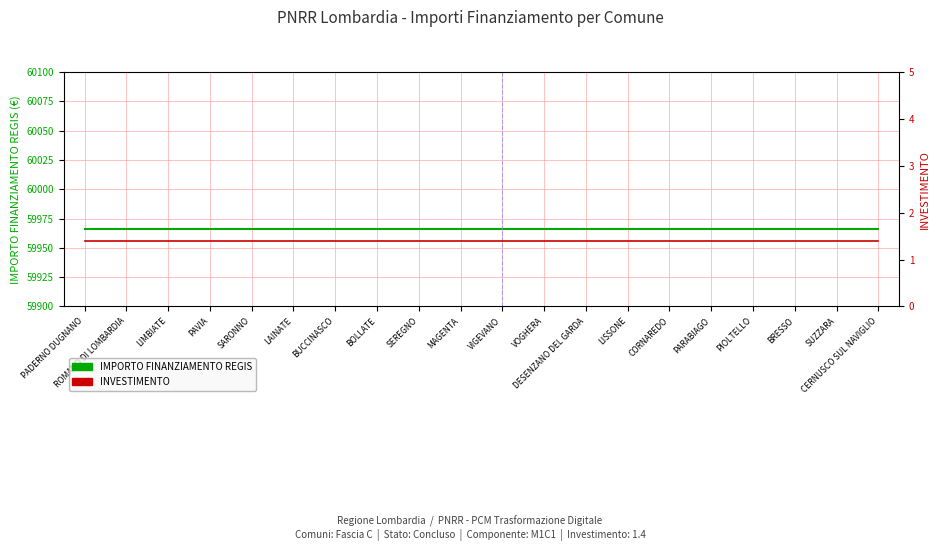

True or false: IMPORTO FINANZIAMENTO REGIS and INVESTIMENTO intersect in this chart.

False